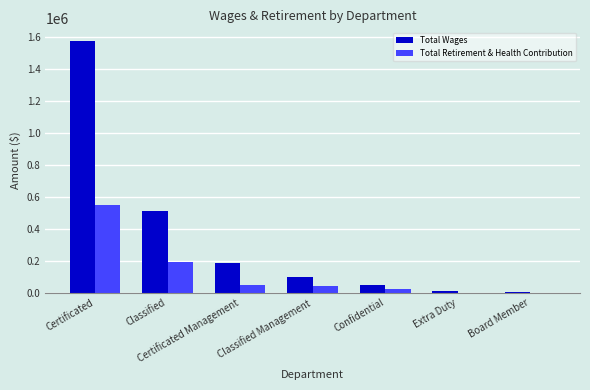

At which category does the chart reach its peak across all series?

Certificated